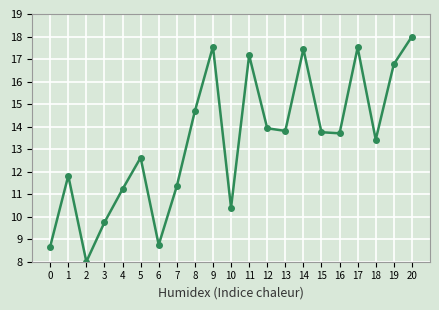

How many values exceed 13?

12